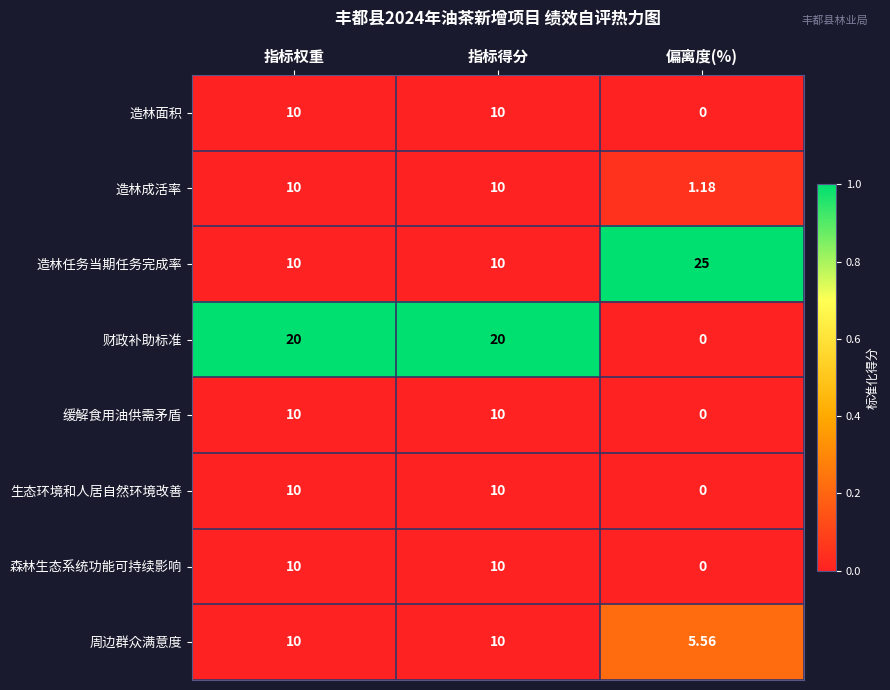

How many distinct data groups are displayed?

8